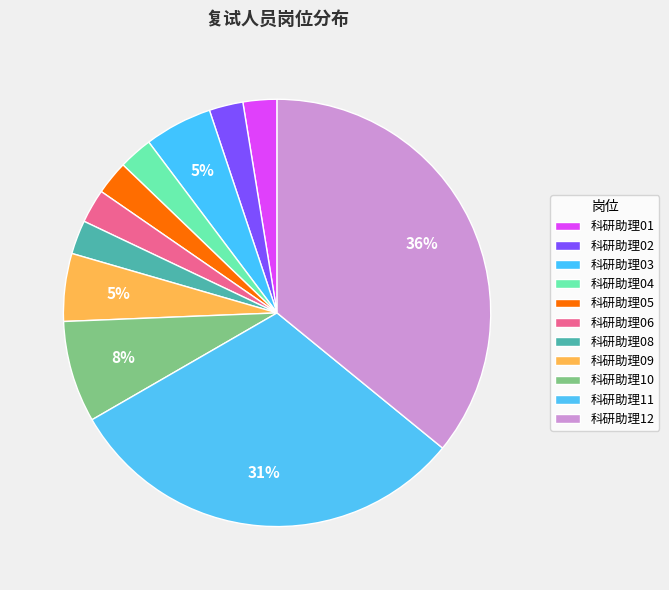

What percentage is the 科研助理01 slice, to the nearest percent?

3%